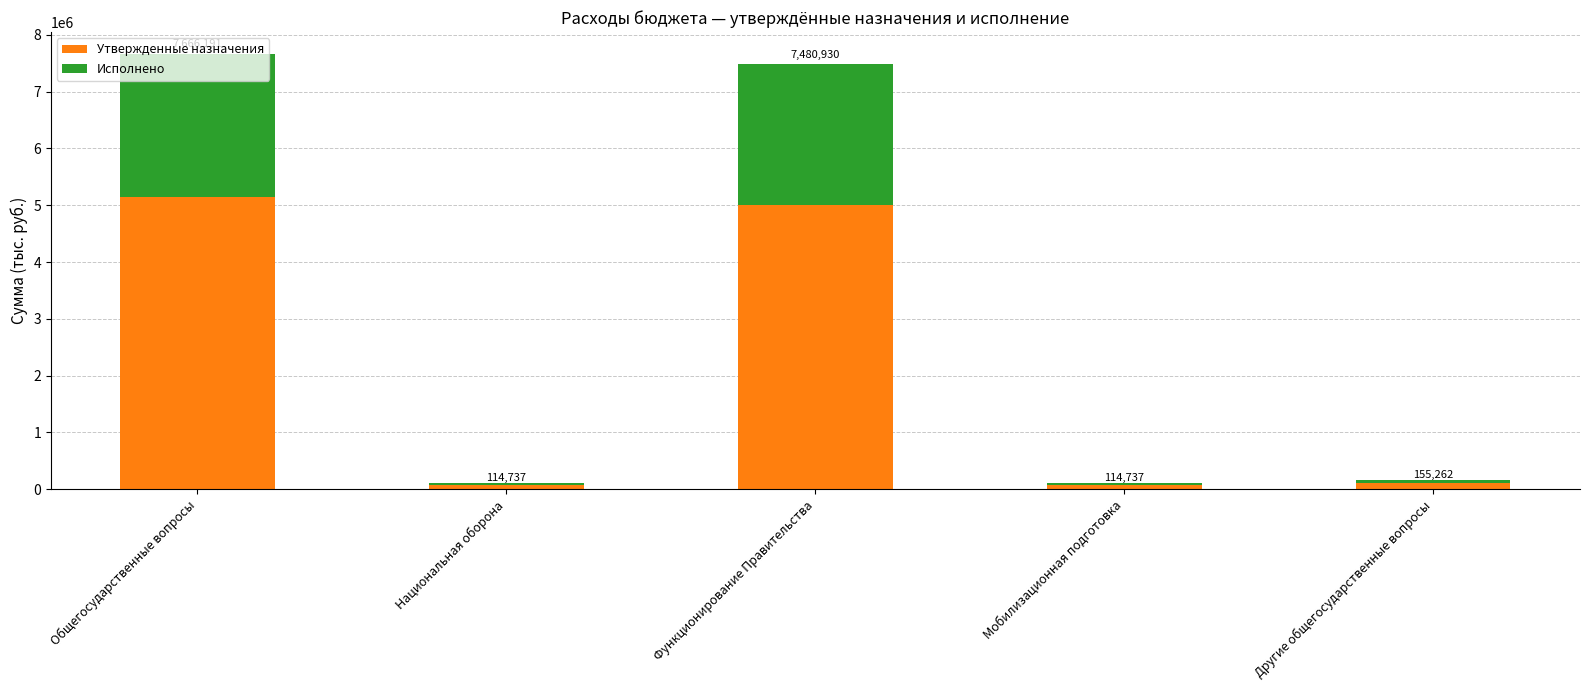

At which label is Исполнено closest to 1274913?

Функционирование Правительства